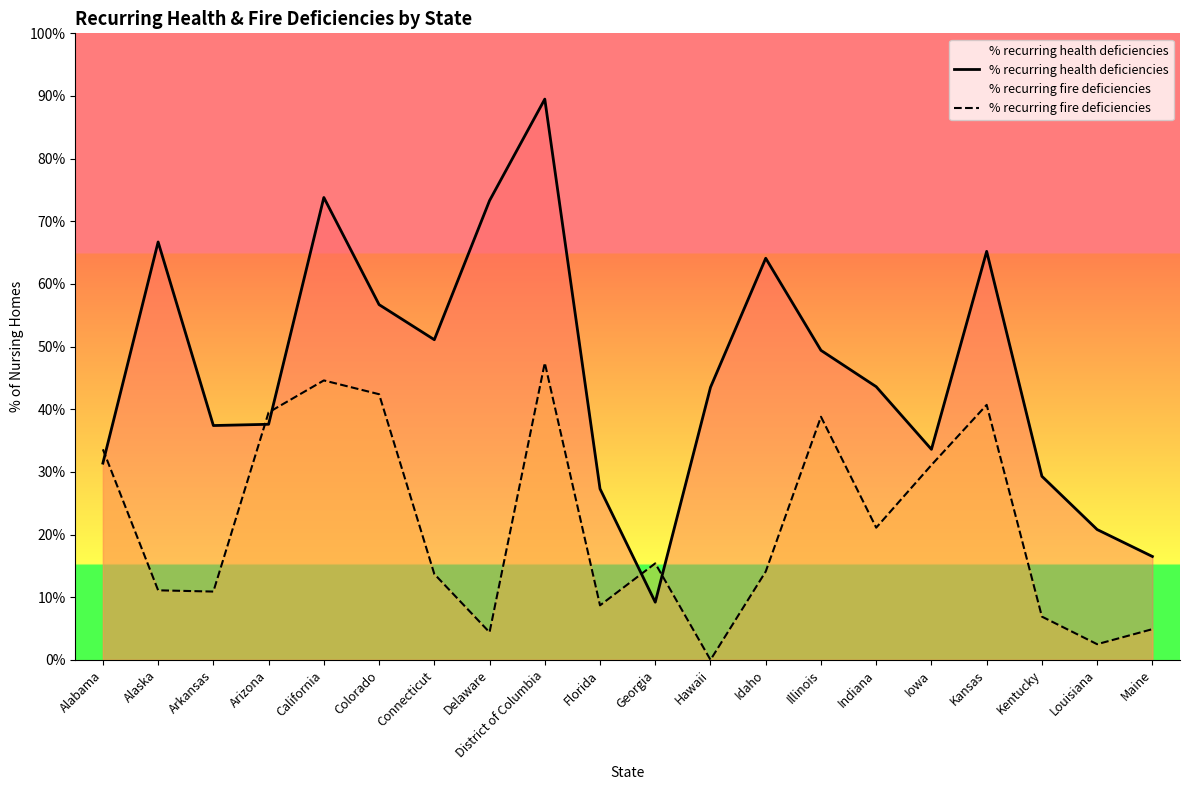

At Indiana, list the series in order from largest to smallest.

% recurring health deficiencies, % recurring fire deficiencies